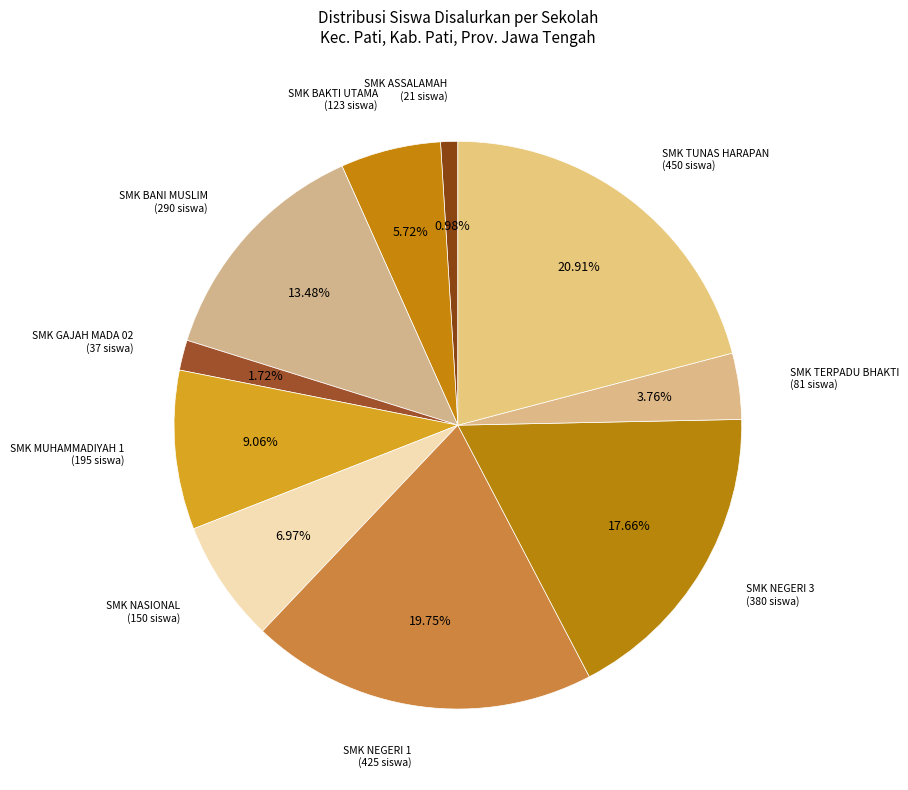

Count the number of slices in the pie.

10